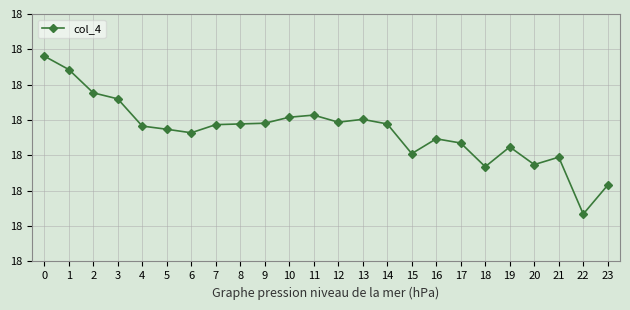

Is it true that the value at 16 is 25.6?

False